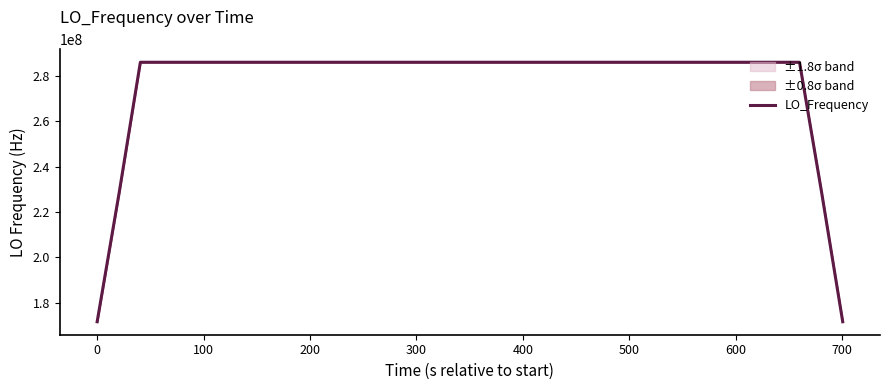

What is the difference between the second highest and minimum values?

114418801.5